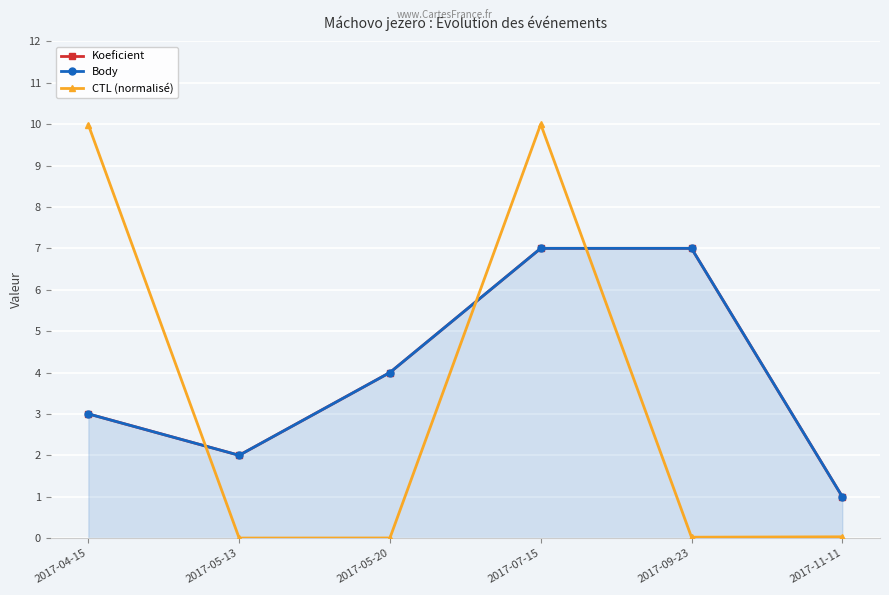

Which series has the largest total across all categories?

Koeficient